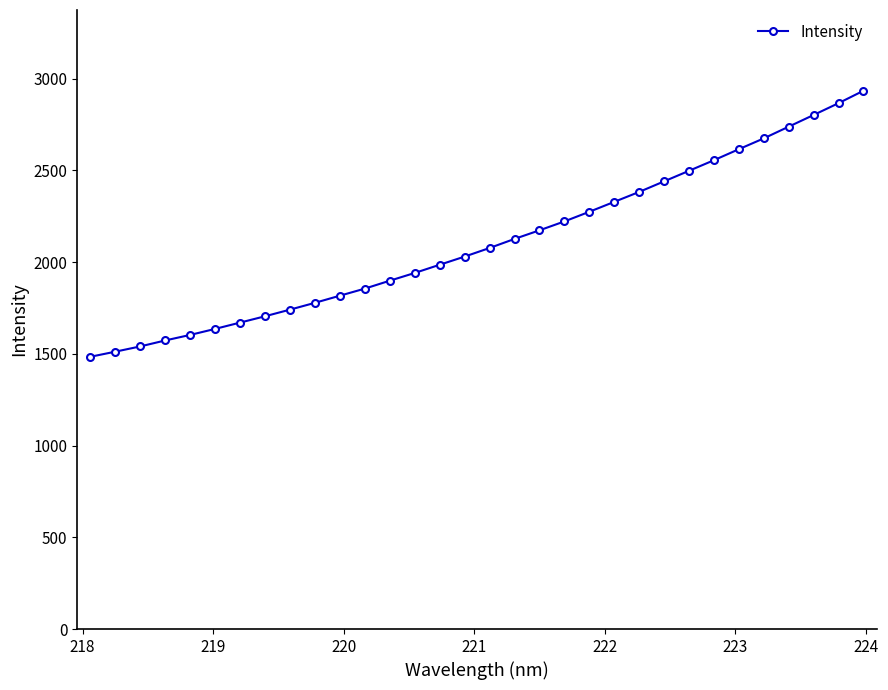

True or false: there are more than 0 points higher than both neighbors.

False